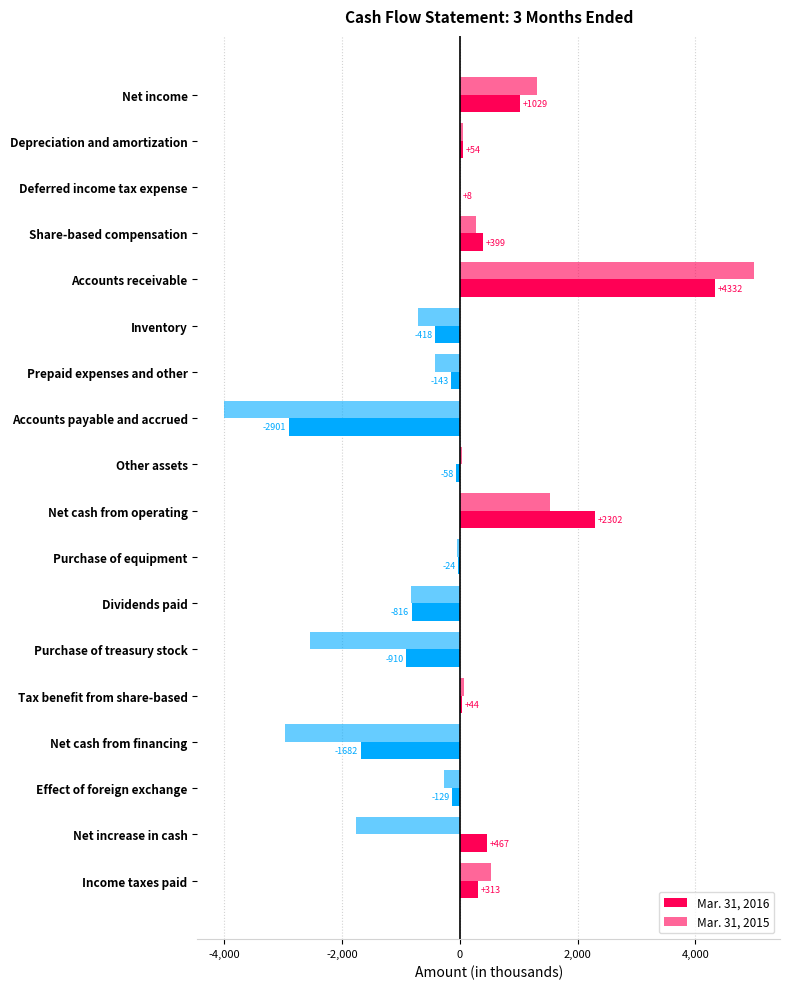

How many positive values does the Mar. 31, 2015 series have?

9